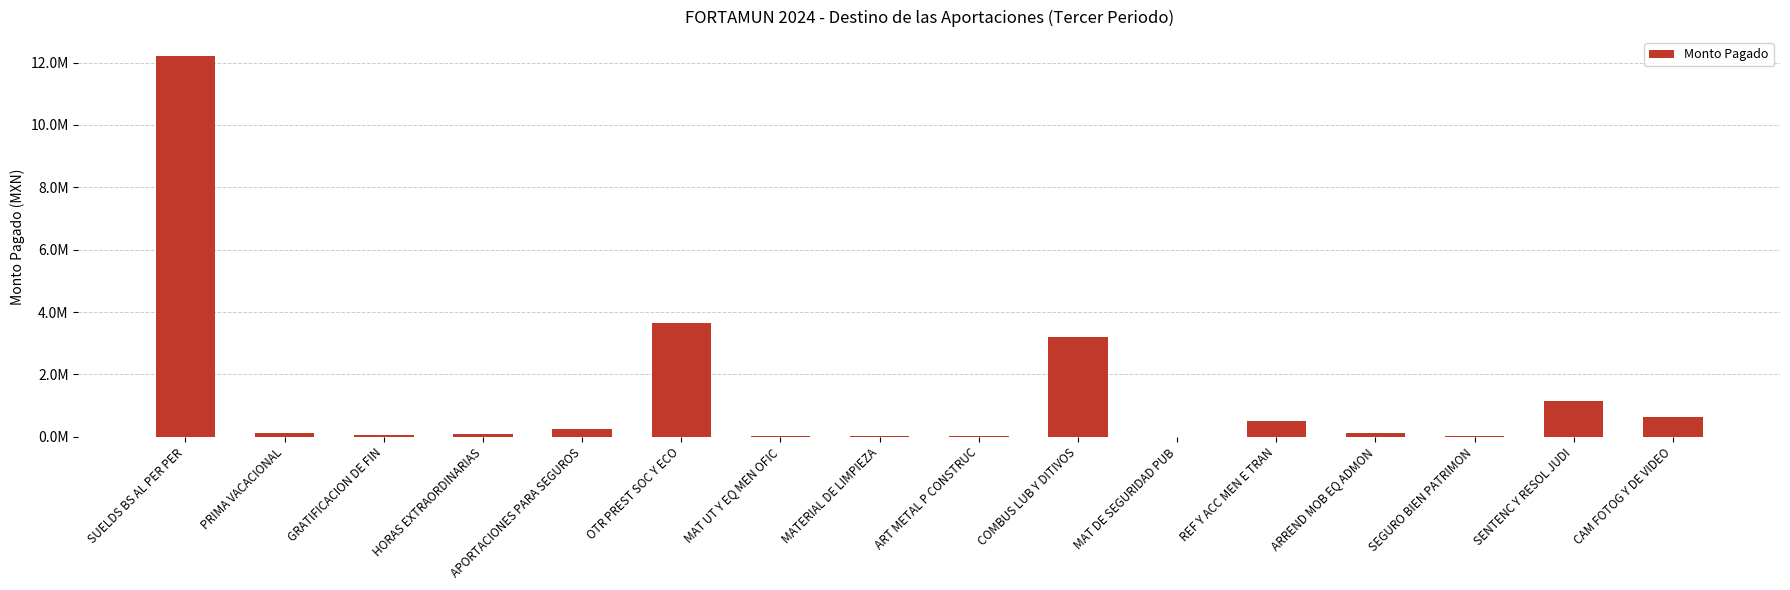

What is the greatest value displayed?

12208738.4